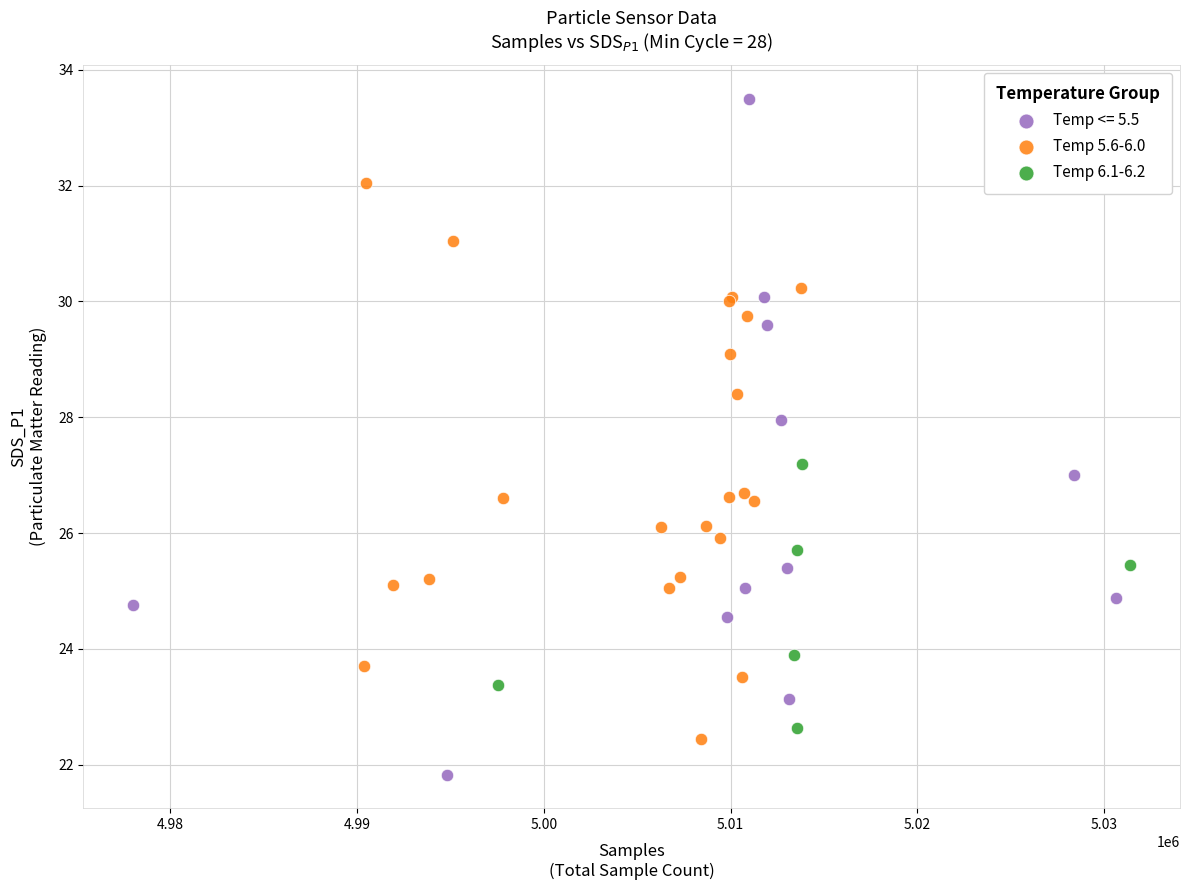

Which series reaches the maximum Y coordinate?

Temp <= 5.5